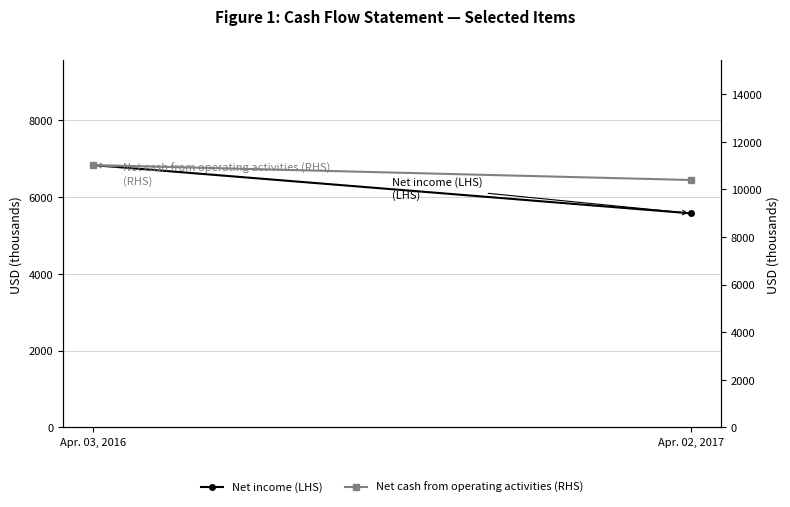

At which label does Net cash from operating activities (RHS) reach its minimum?

Apr. 02, 2017